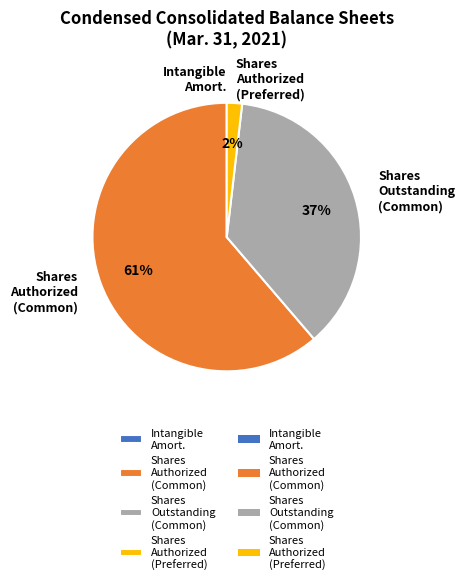

To the nearest percent, what is the average slice percentage?

25%